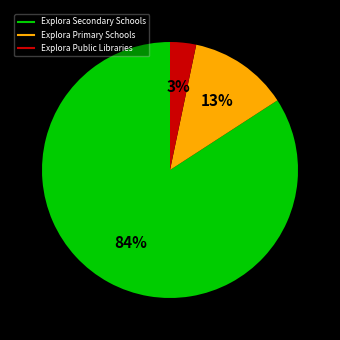

What percentage is the Explora Public Libraries slice, to the nearest percent?

3%